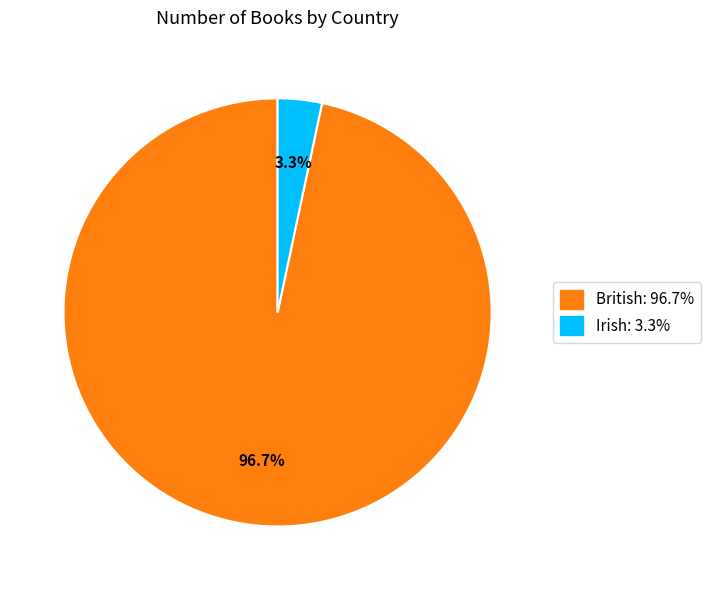

Does any single category account for the majority?

Yes